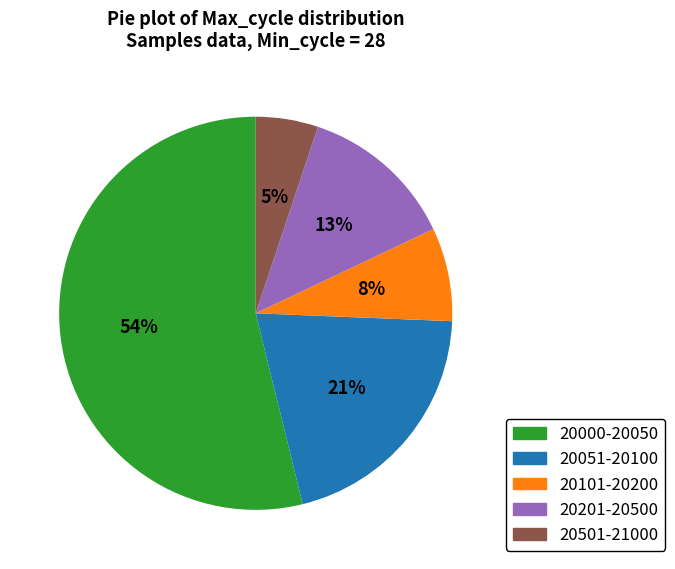

To the nearest percent, what is the average slice percentage?

20%